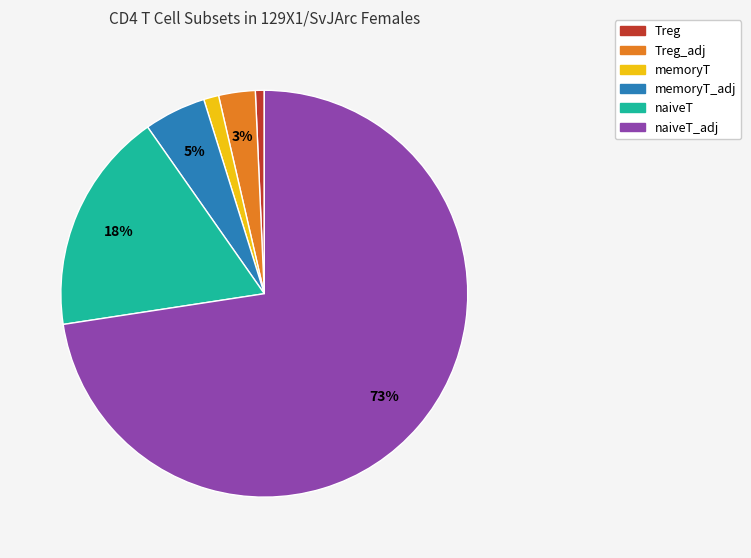

Is there a majority slice in this chart?

Yes